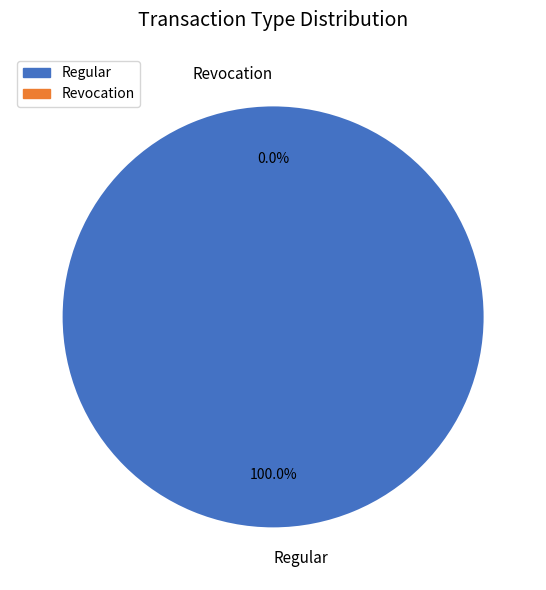

To the nearest percent, what is the difference between the largest and smallest slice percentages?

100%